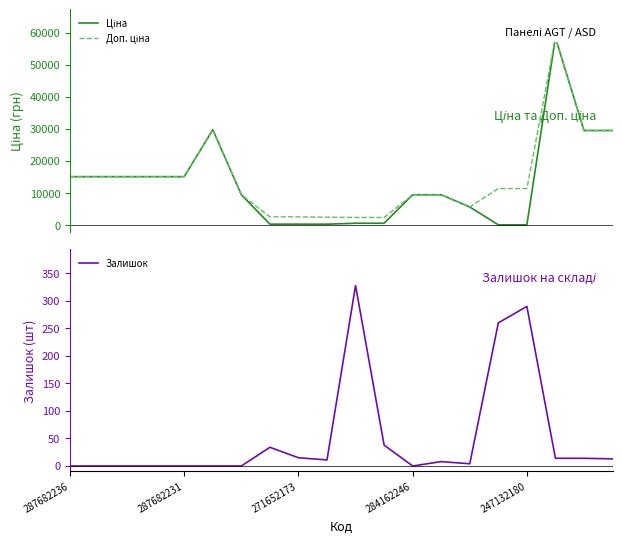

What is the average value of the Залишок series?

51